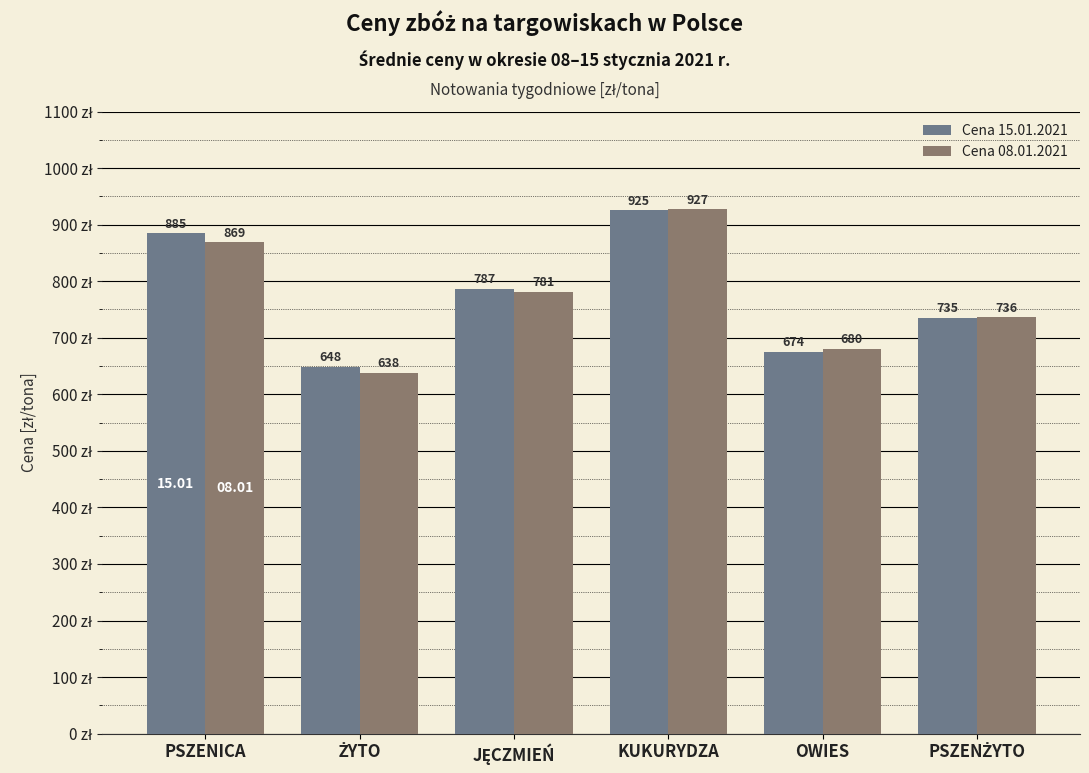

What is the average value of the Cena 15.01.2021 series?

775.7